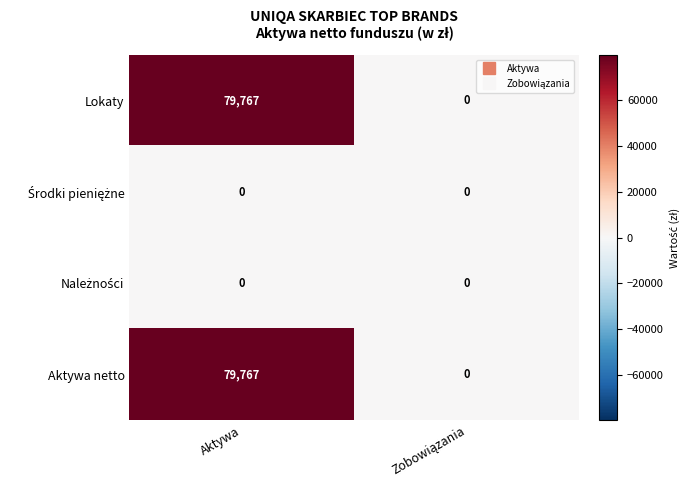

At which category is the sum across all series the highest?

Aktywa